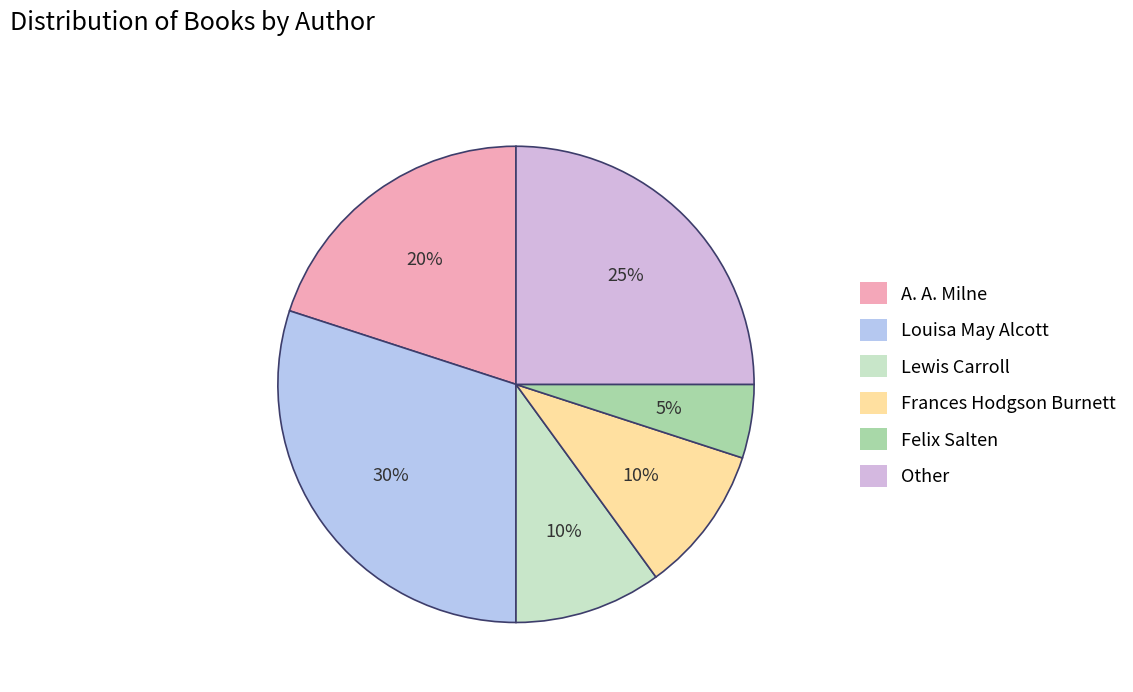

To the nearest percent, what percentage of the pie is Felix Salten?

5%